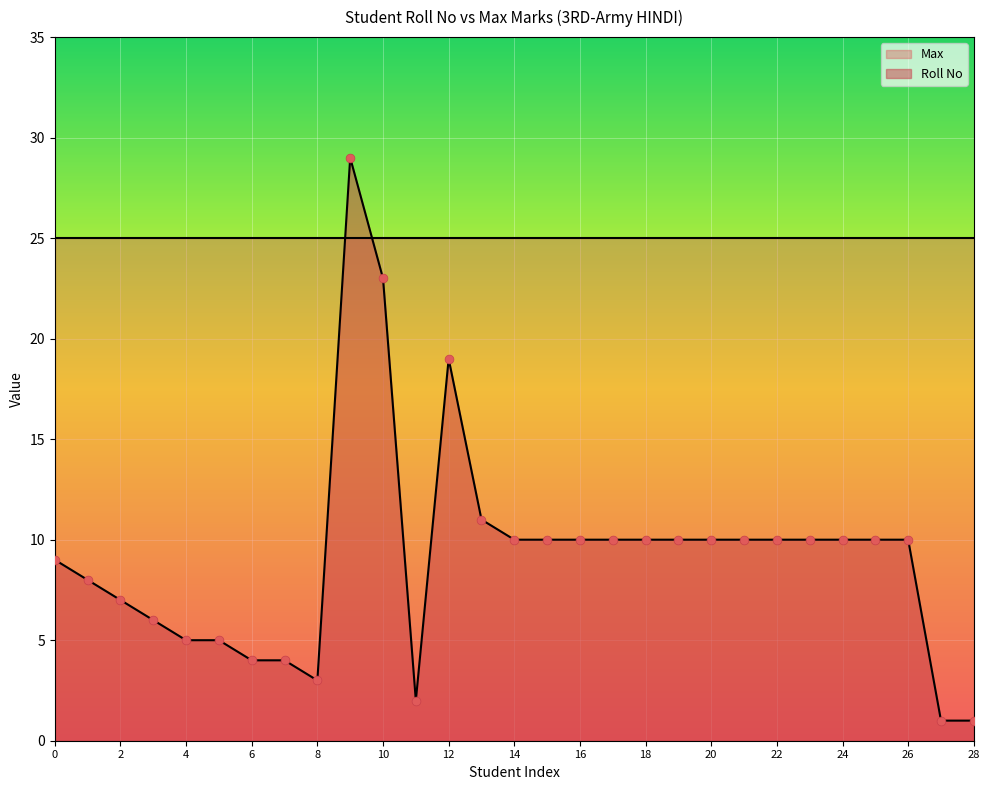

What is the highest value of the Roll No series?

29